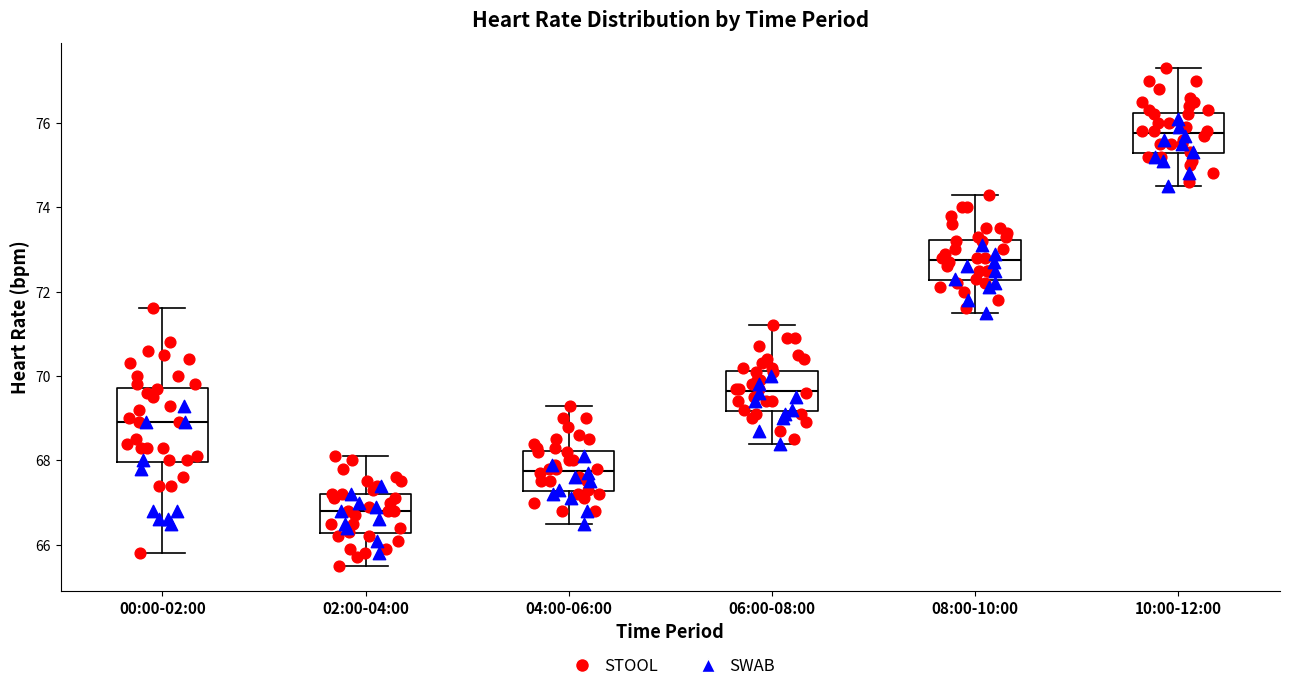

Which box has the highest median line?

10:00-12:00